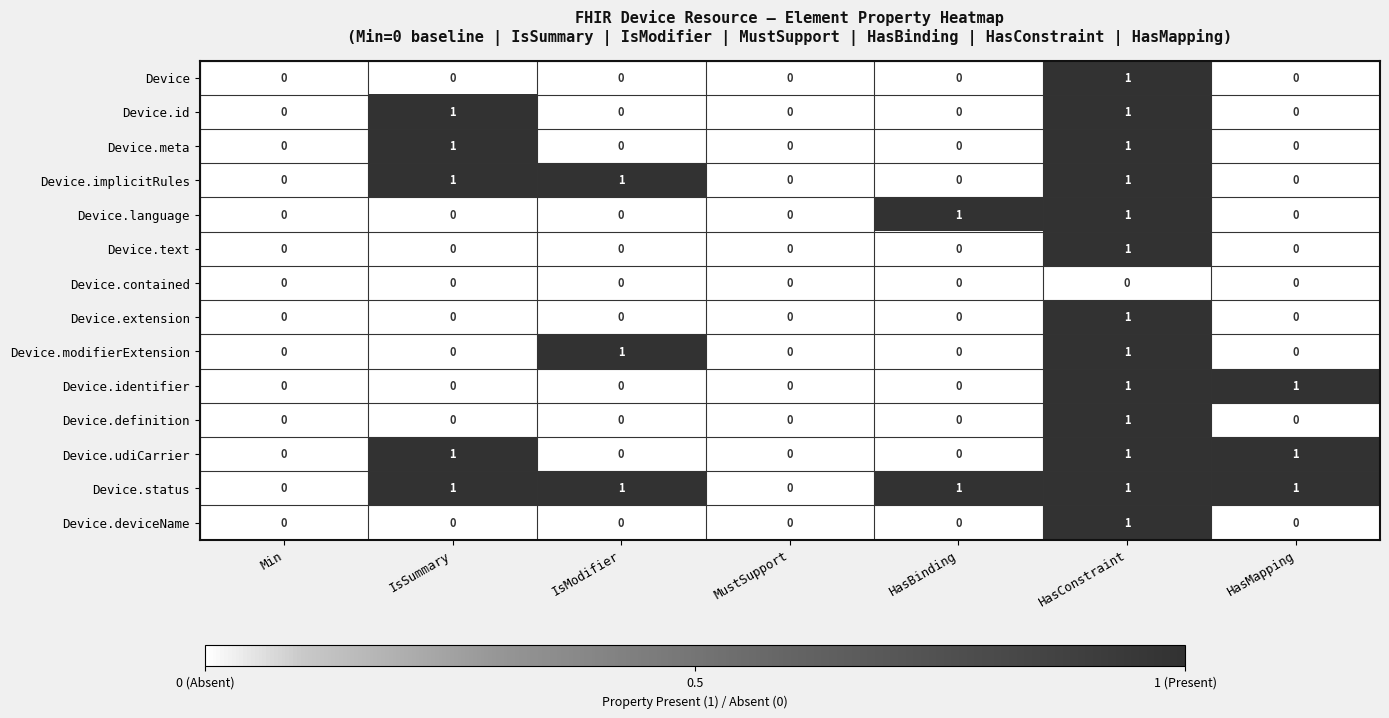

How many Device.definition values are between 0 and 1?

7